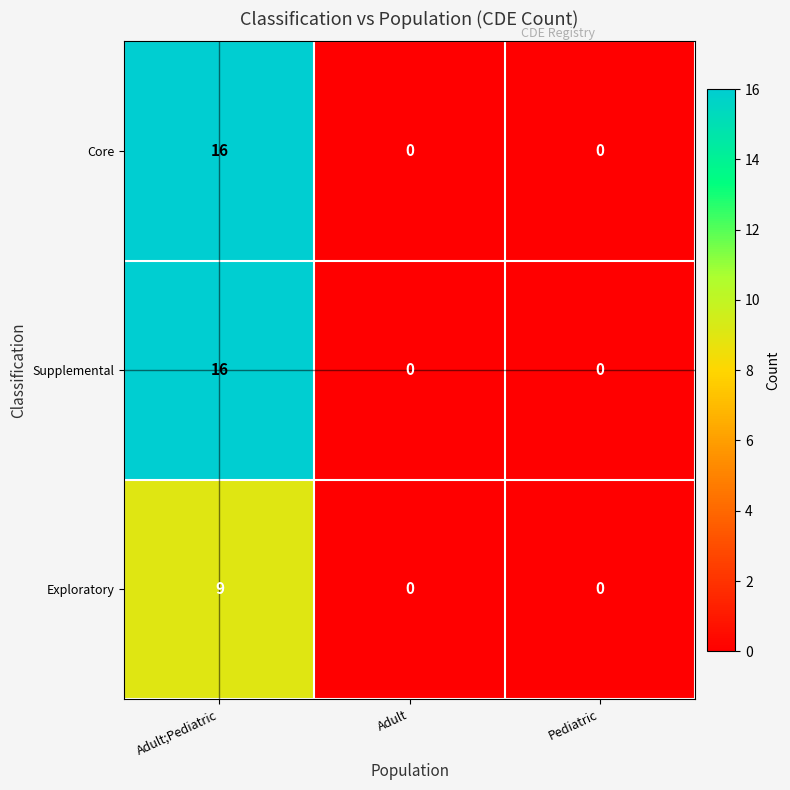

What is the total value across all series at Adult;Pediatric?

41